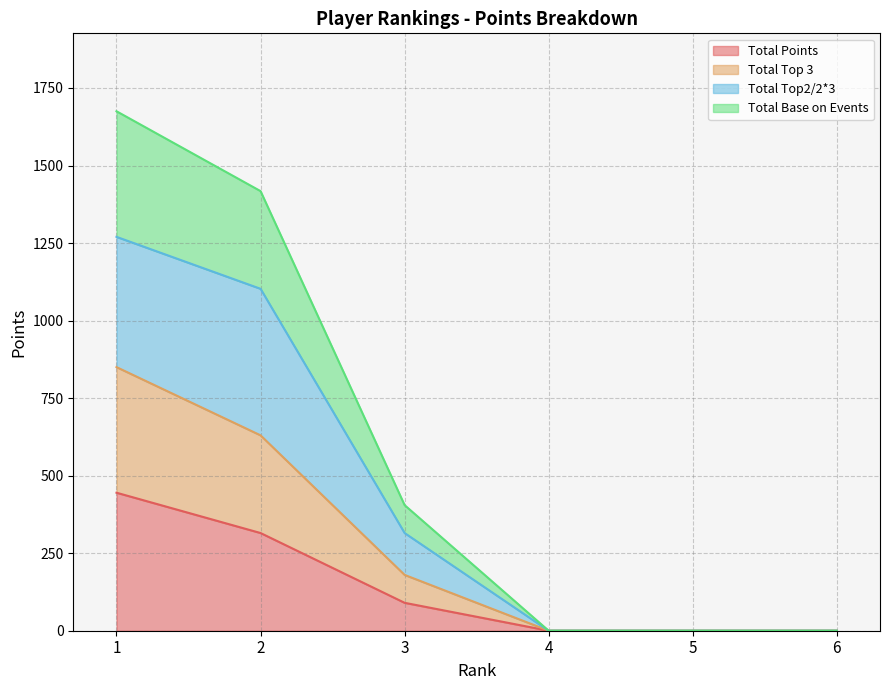

Does the chart have visible grid lines?

Yes